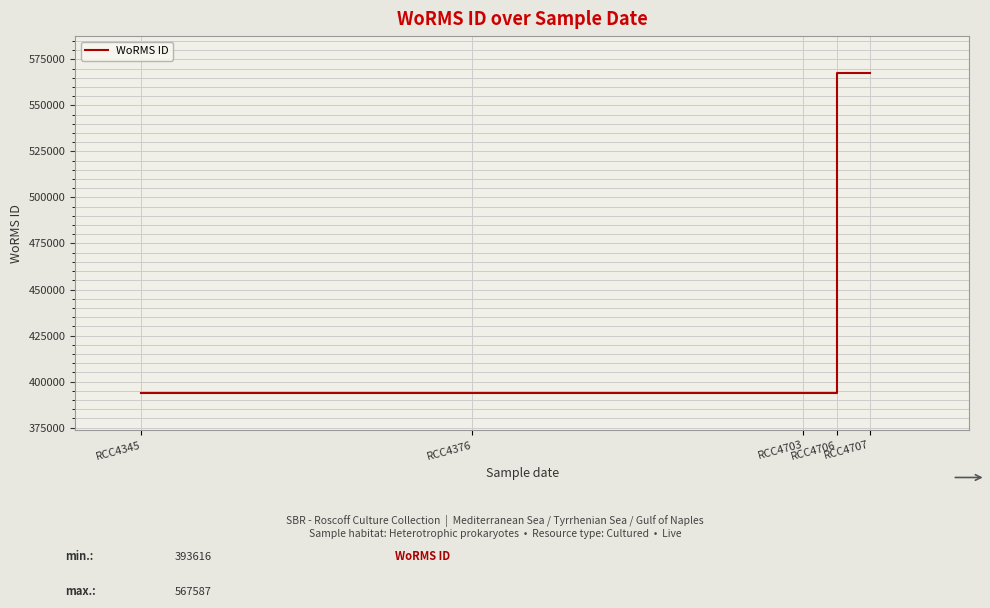

True or false: the data shows 567587 at RCC4707.

True